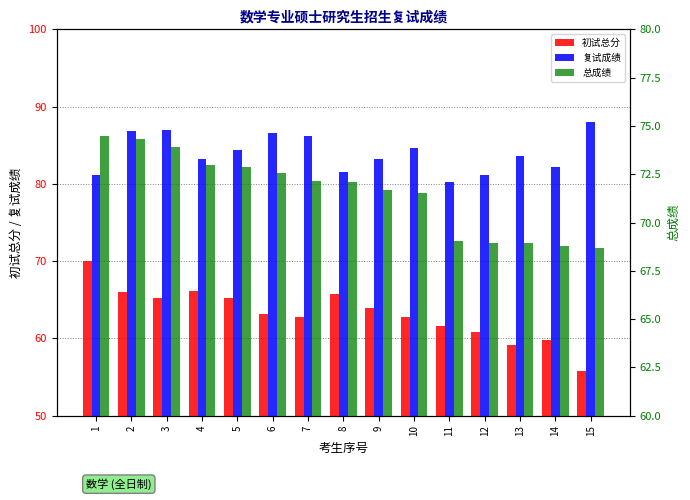

Reading left to right, what are all the values shown in this chart?

初试总分: 1=70.0	2=66.0	3=65.2	4=66.2	5=65.2	6=63.2	7=62.8	8=65.8	9=64.0	10=62.8	11=61.6	12=60.8	13=59.2	14=59.8	15=55.8
复试成绩: 1=81.2	2=86.8	3=87.0	4=83.2	5=84.4	6=86.6	7=86.2	8=81.6	9=83.2	10=84.6	11=80.2	12=81.2	13=83.6	14=82.2	15=88.0
总成绩: 1=74.5	2=74.3	3=73.9	4=73.0	5=72.9	6=72.6	7=72.2	8=72.1	9=71.7	10=71.5	11=69.0	12=69.0	13=69.0	14=68.8	15=68.7